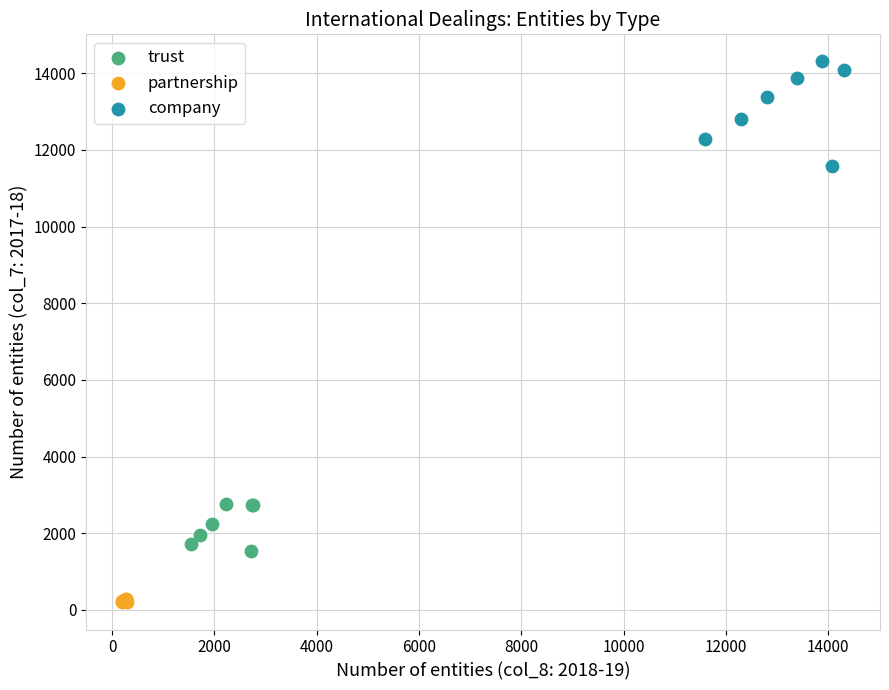

Which series contains the highest Y value?

company